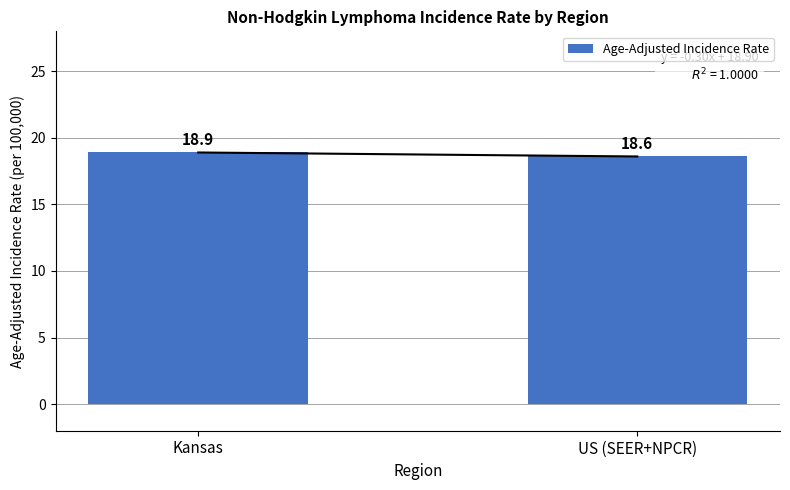

How many values are between 18 and 19?

2